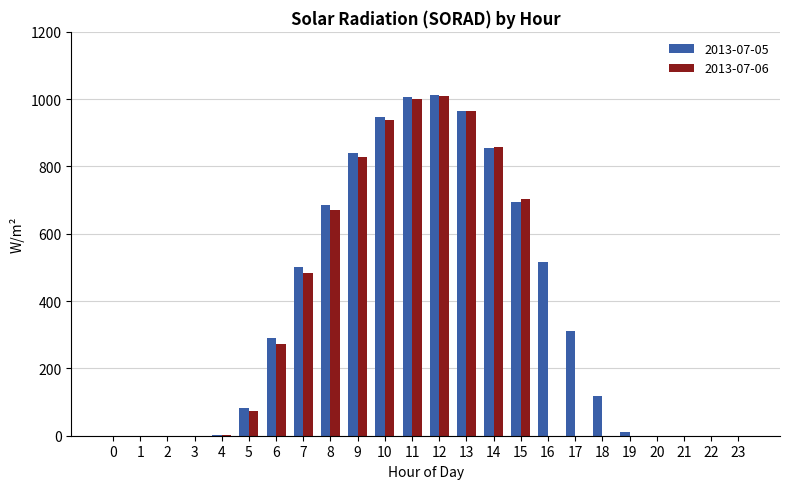

How many groups of bars are there?

24